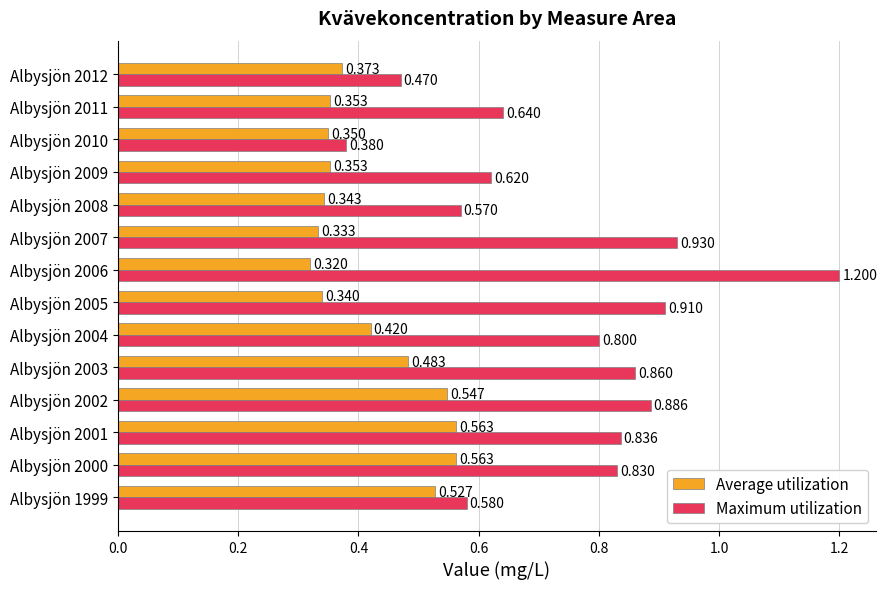

Between Albysjön 2003 and Albysjön 2008, which series saw the biggest shift?

Maximum utilization